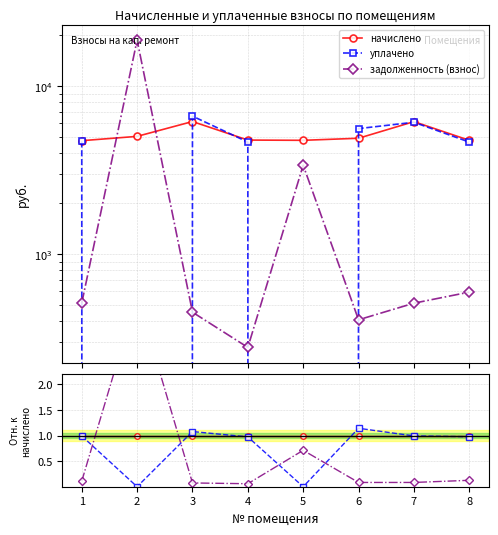

List the series in order of their peak value, lowest first.

начислено, уплачено, задолженность (взнос)